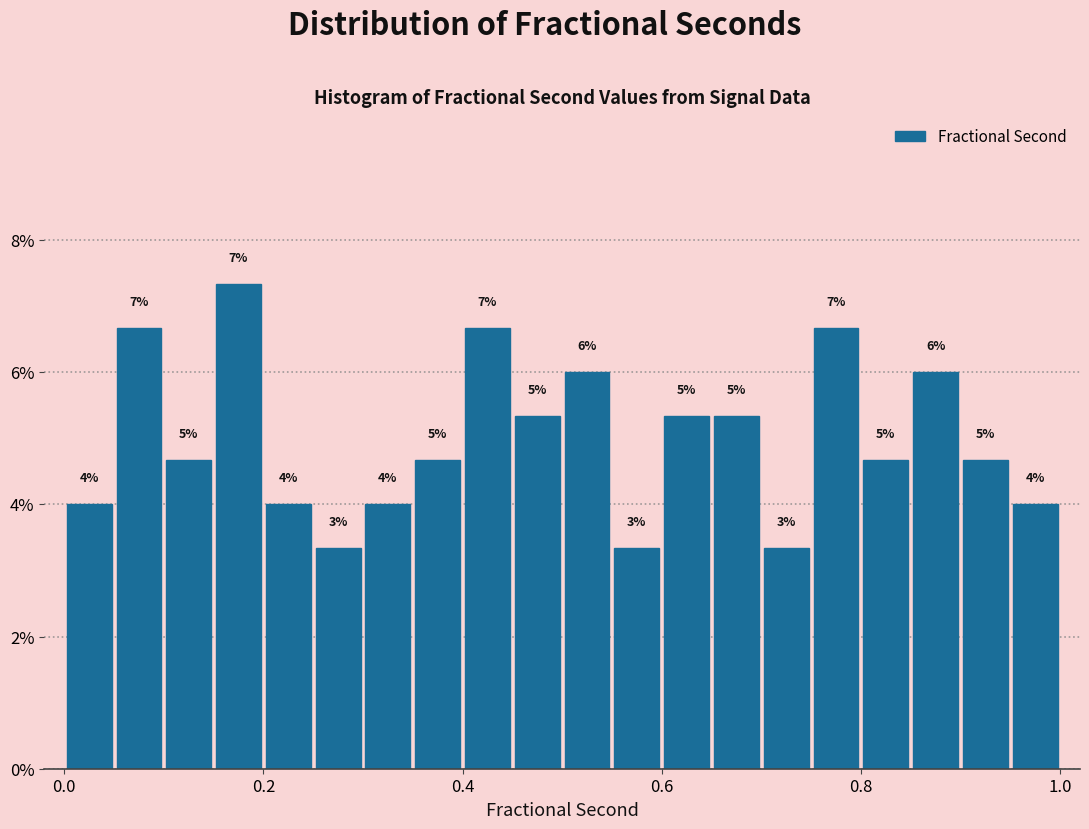

Around what value on the x-axis is the tallest bar? Give the approximate position of its centre, as read against the axis.

0.18